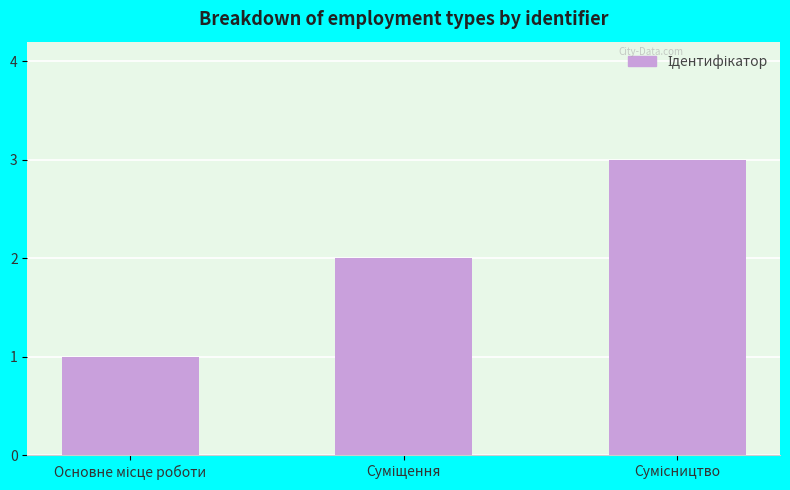

What is the smallest value displayed?

1